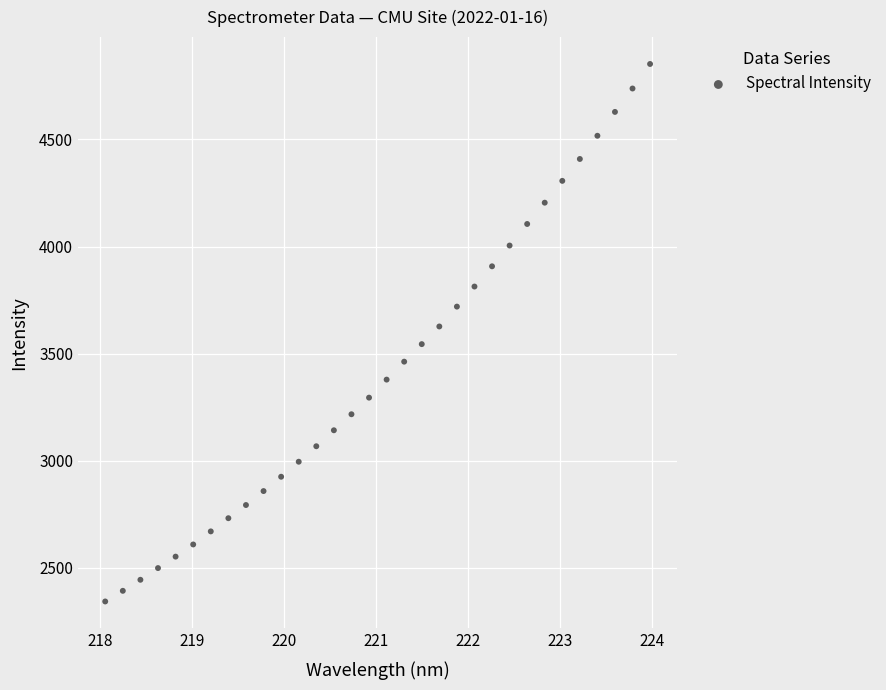

What is the range of Y values (max minus min)?

2509.4